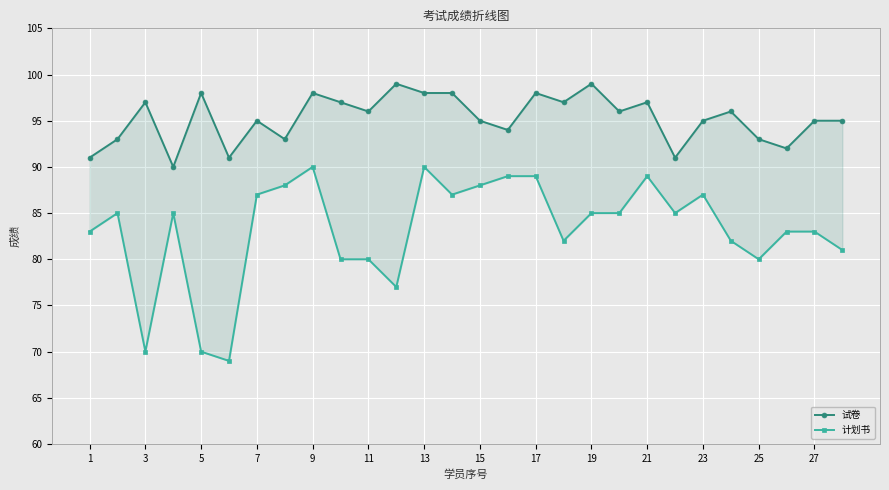

True or false: 试卷 and 计划书 cross at least once.

False